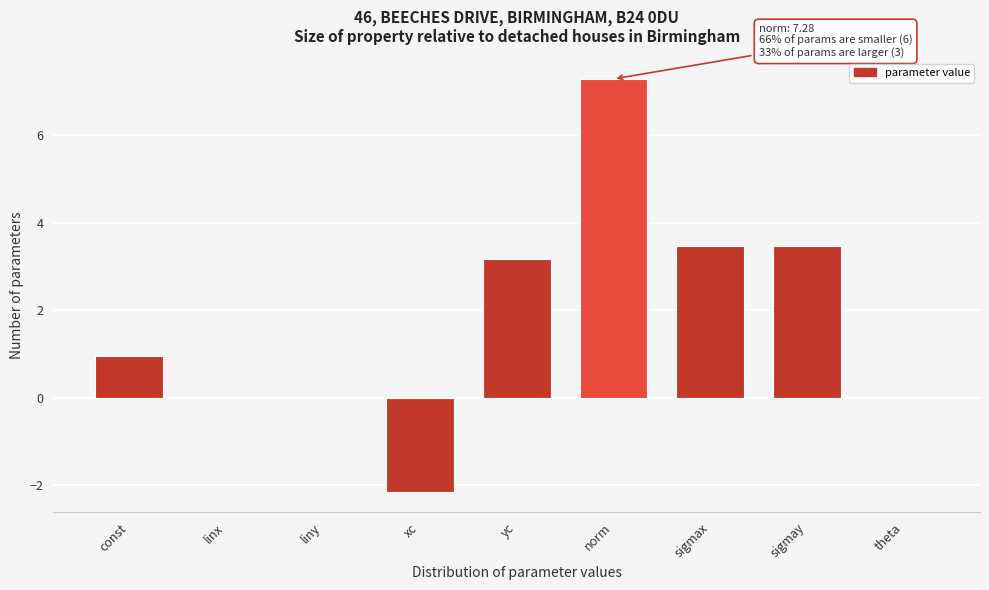

The chart shows a value of 7.3 at norm. True or false?

True